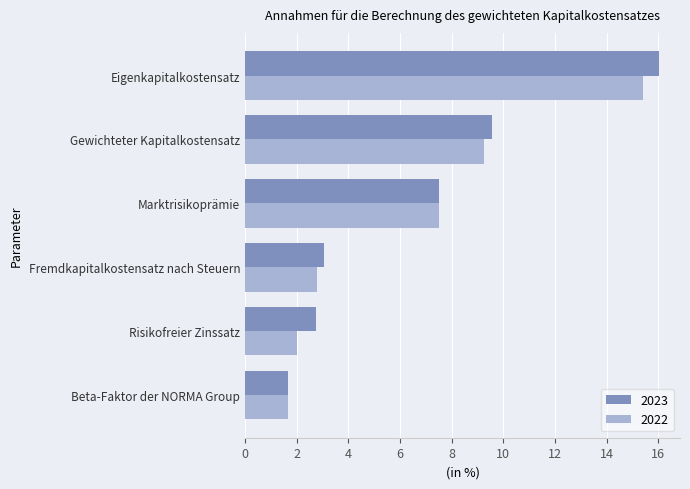

What value does the 2022 series have at Marktrisikoprämie?

7.5